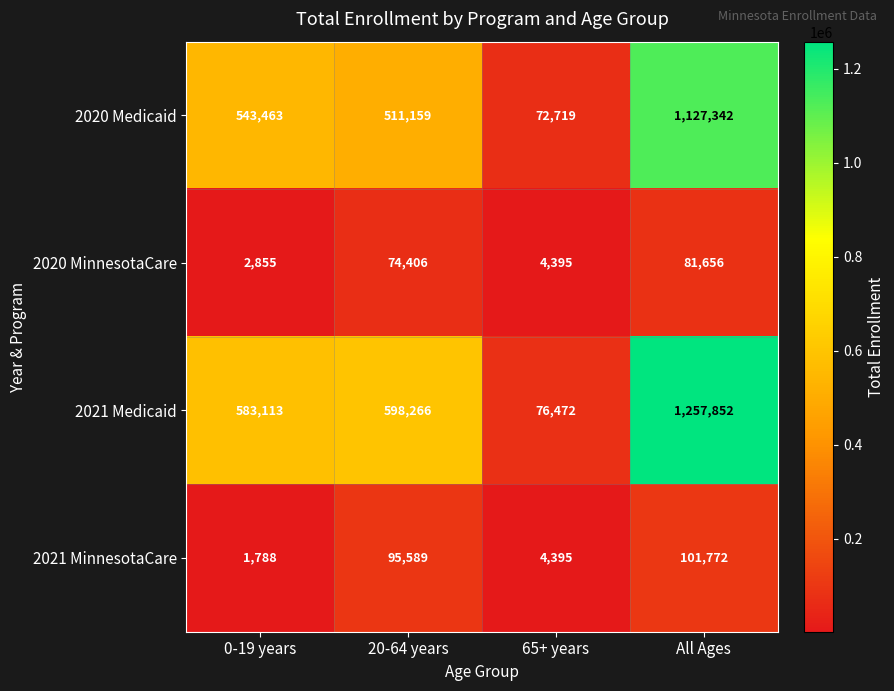

Which series has the largest total across all categories?

2021 Medicaid